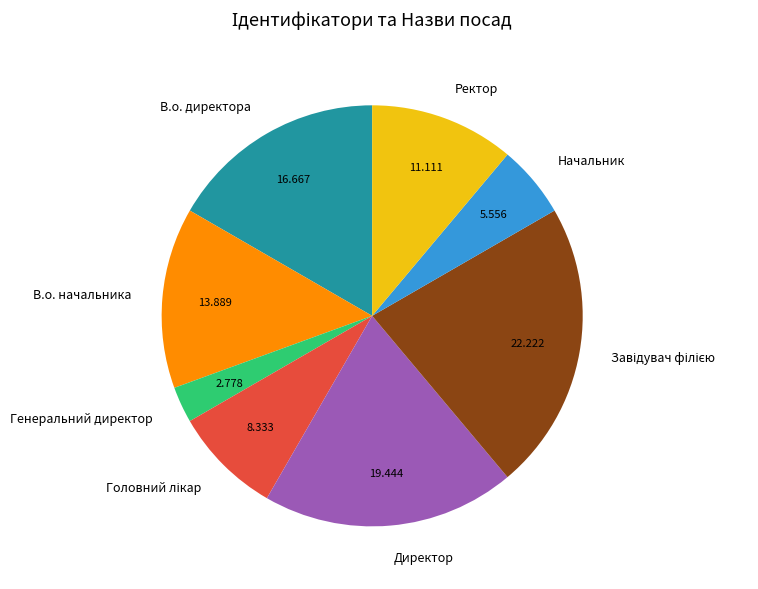

Is the sum of В.о. директора and Начальник greater than half?

No